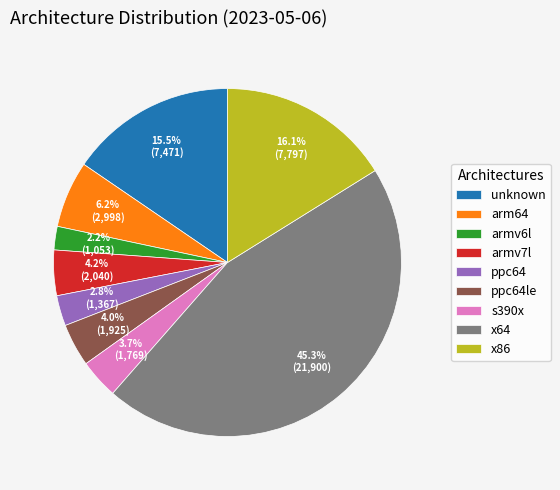

What percentage do armv6l and x86 together represent?

18.3%